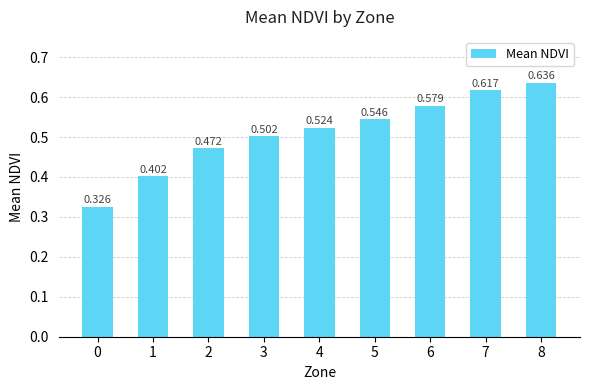

How many data points does each series have?

9